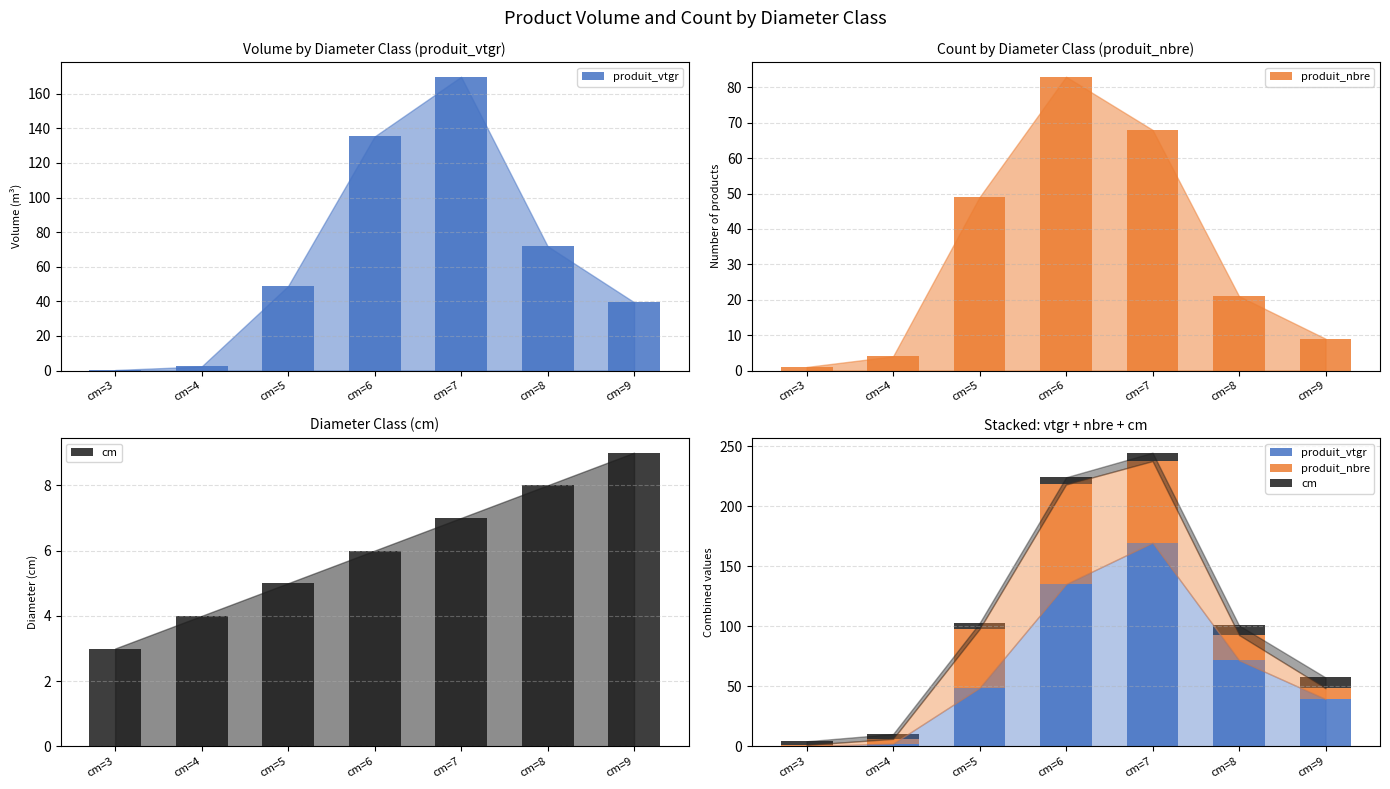

Reading right to left, what are all the values shown in this chart?

produit_vtgr: 39.5	71.9	169.8	135.3	48.8	2.3	0.3
produit_nbre: 9.0	21.0	68.0	83.0	49.0	4.0	1.0
cm: 9.0	8.0	7.0	6.0	5.0	4.0	3.0